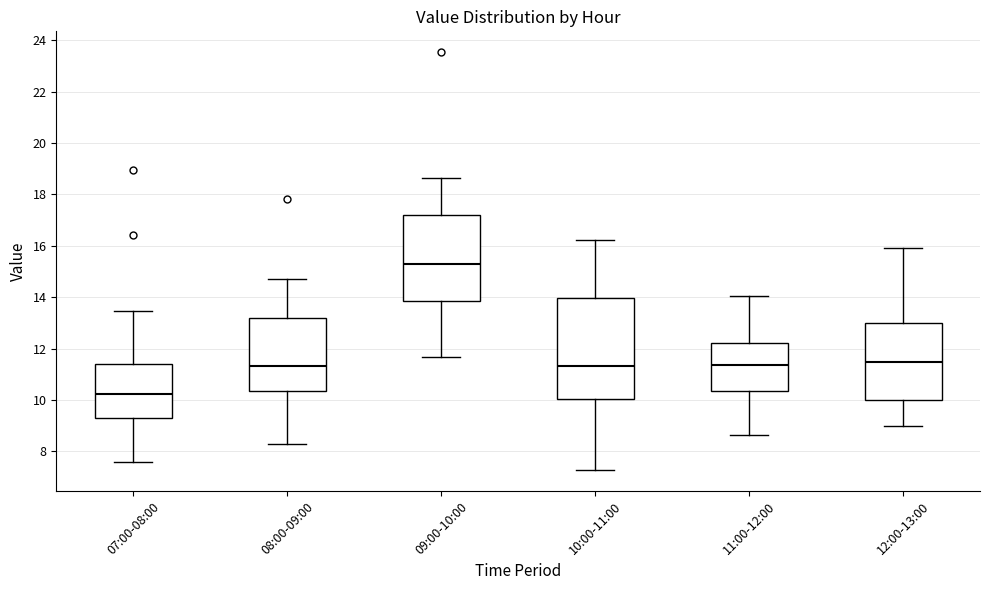

Where does the median line of the box for 09:00-10:00 sit on the y-axis? The values are not printed on the chart, so give them approximately, as read against the axis.

15.4